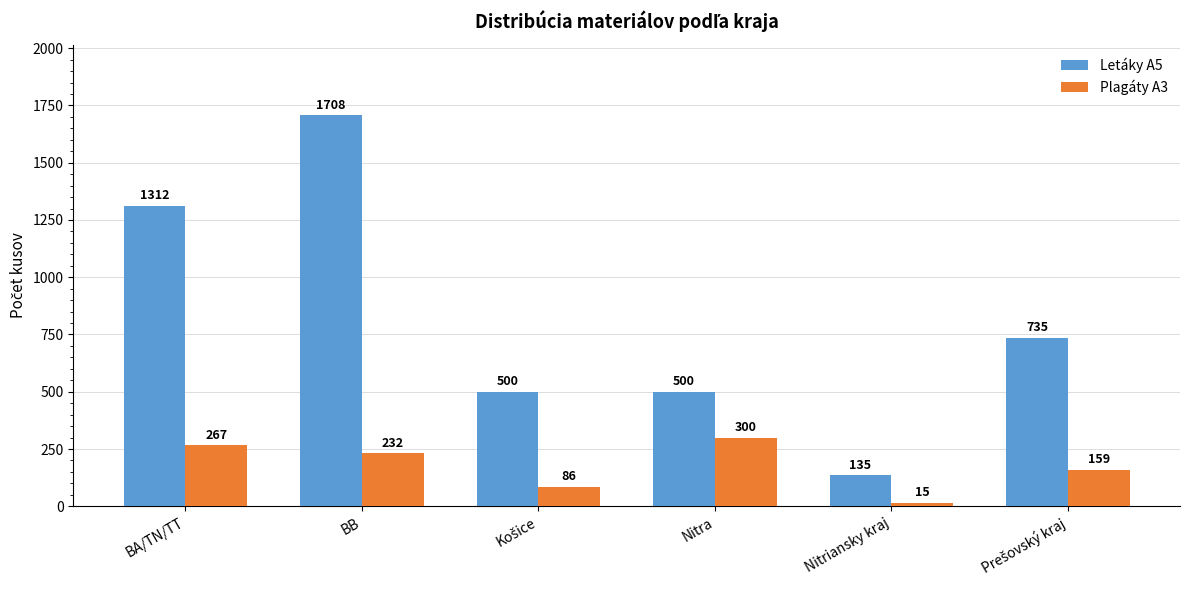

What is the lowest value of the Letáky A5 series?

135